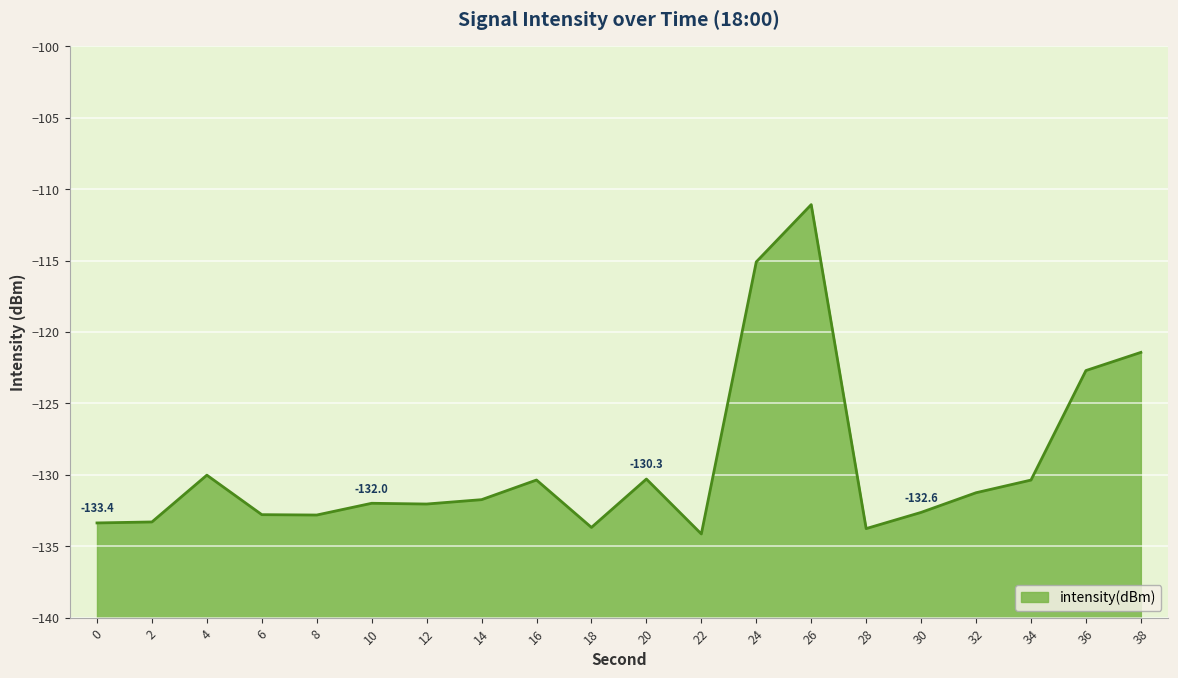

List the labels in order of value, smallest first.

22, 28, 18, 0, 2, 8, 6, 30, 12, 10, 14, 32, 34, 16, 20, 4, 36, 38, 24, 26